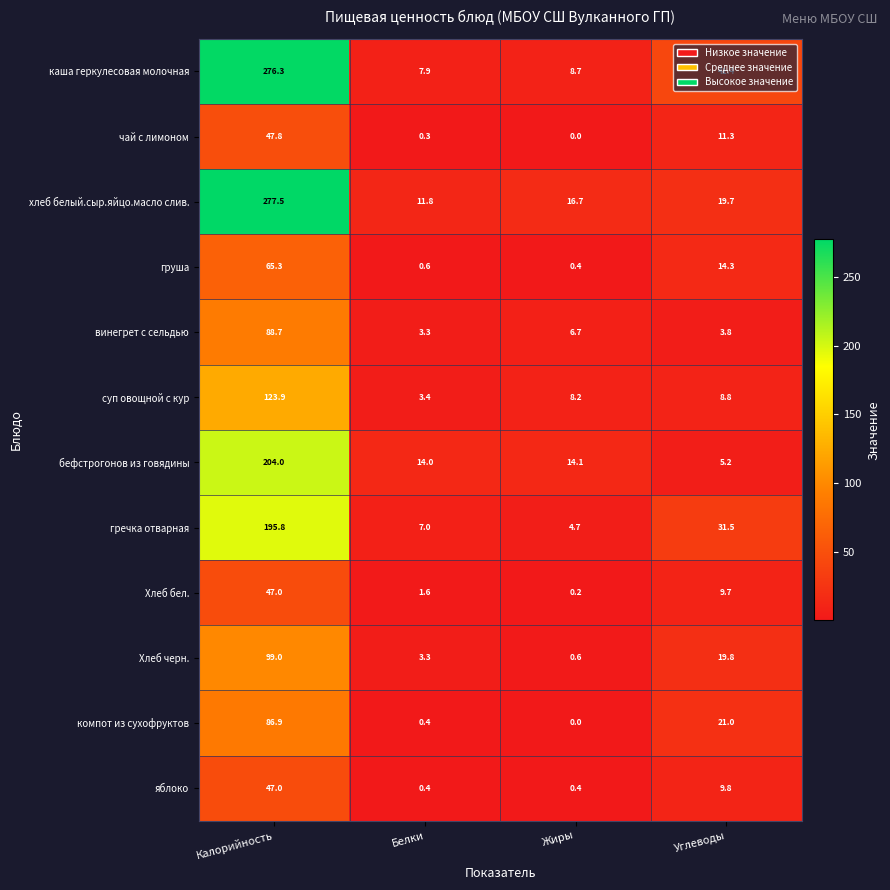

Which category has the highest value in the суп овощной с кур series?

Калорийность